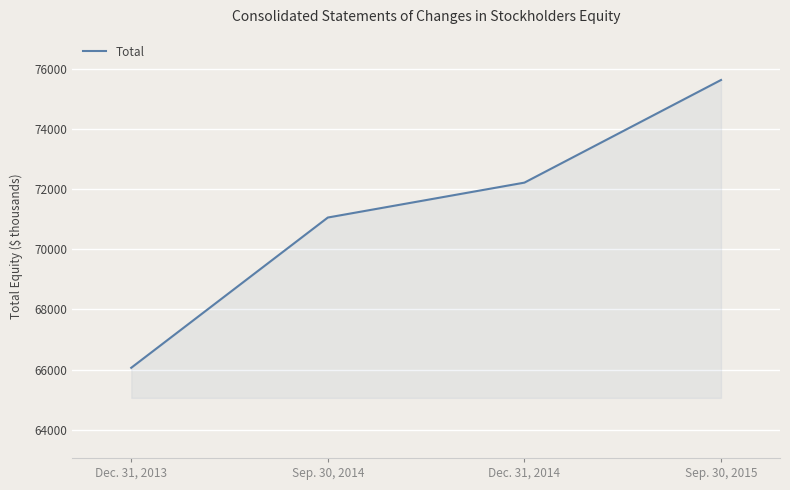

The chart shows a value of 119933 at Sep. 30, 2014. True or false?

False